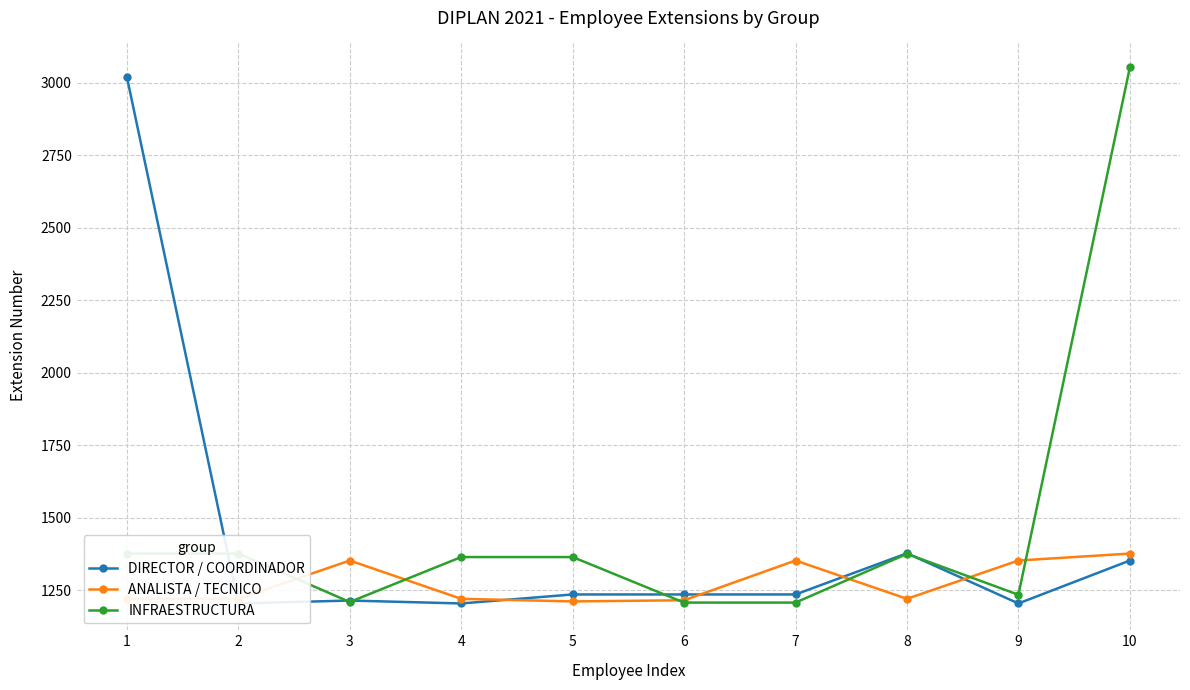

Which category has the lowest value across all series?

2